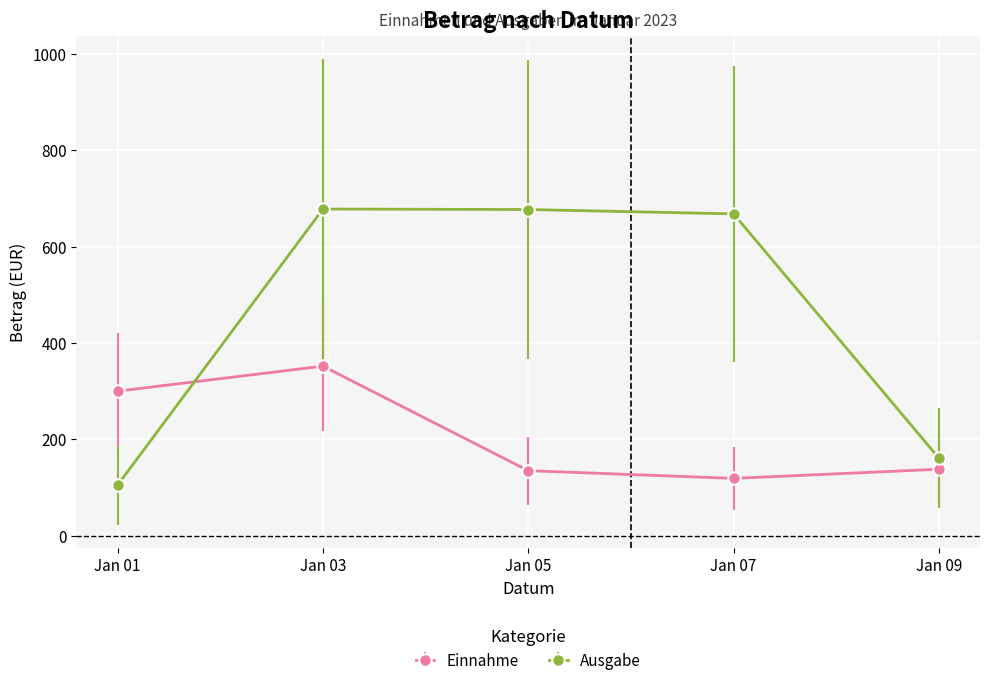

What is the difference between the second highest and minimum values in the Einnahme series?

181